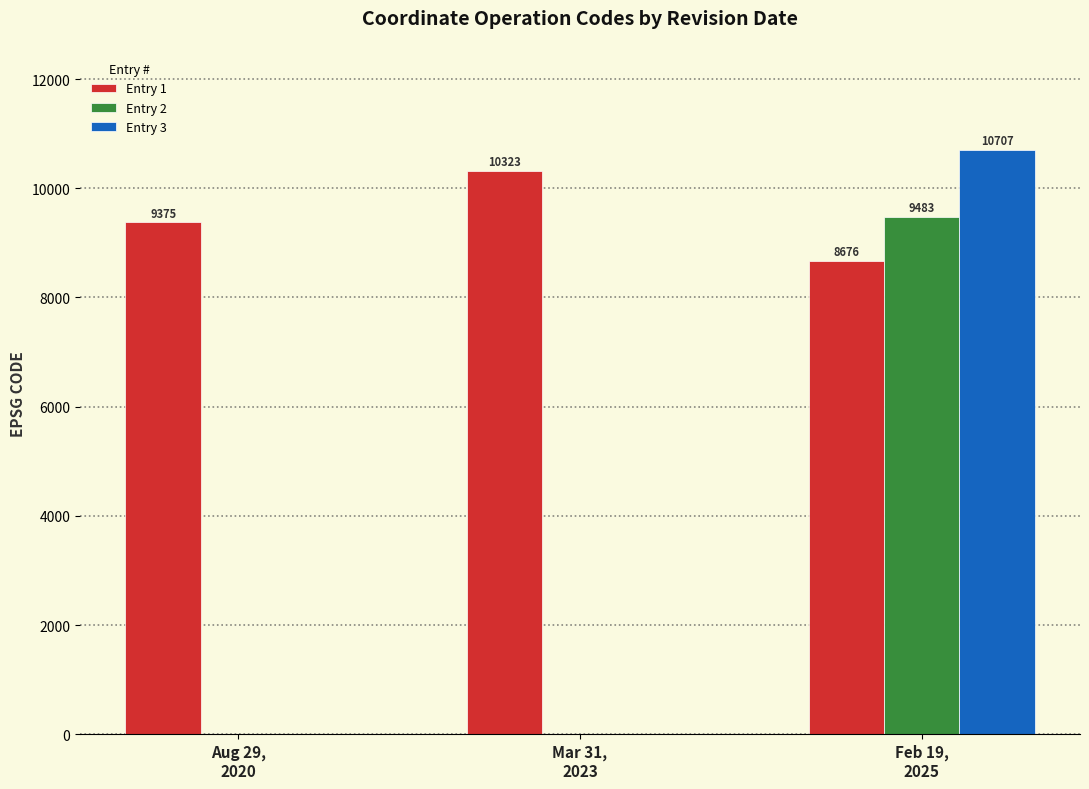

How many Entry 1 values are between 8676 and 10323?

3